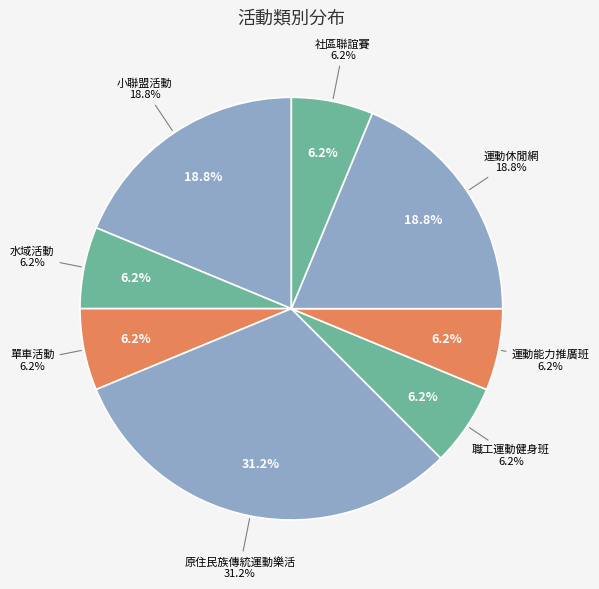

How many segments does this pie chart have?

8